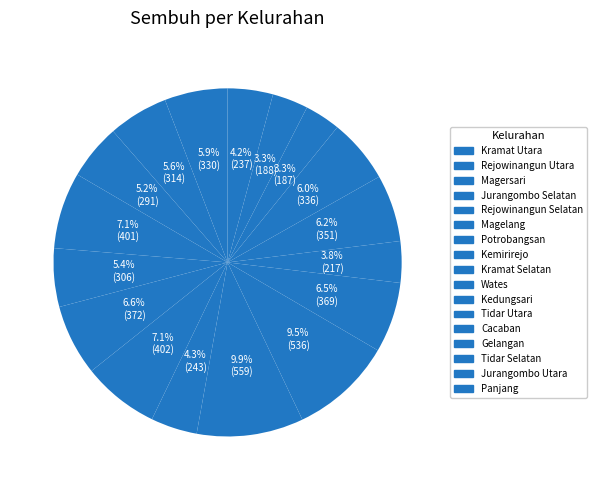

Which has a higher value, Kemirirejo or Panjang?

Kemirirejo